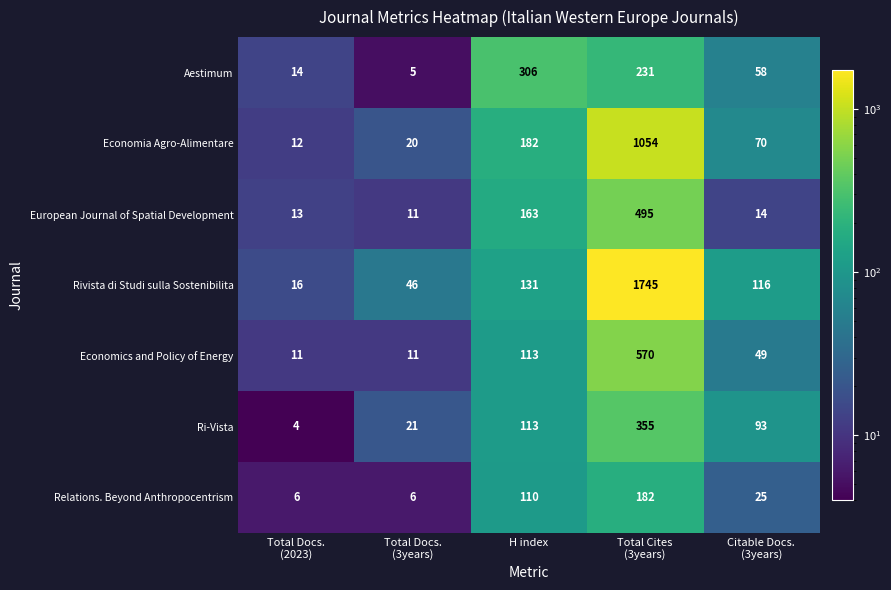

Which label corresponds to the smallest value in the chart?

Total Docs.
(2023)